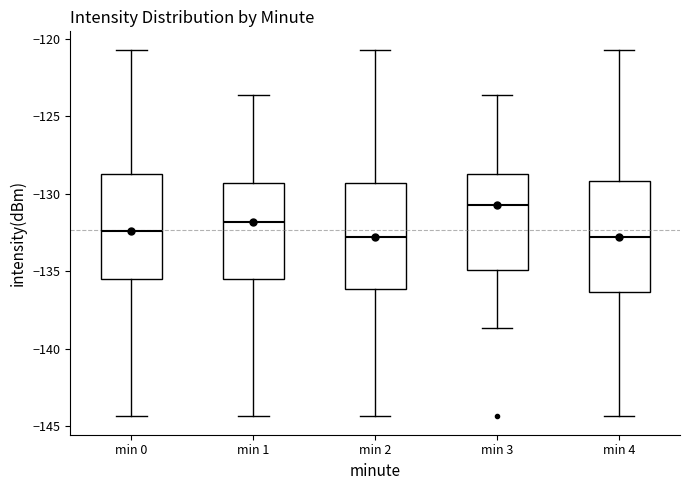

Reading left to right, transcribe this box plot: for each box, give where its median line is, the range the box spans, and where its two whiskers end, as read against the y-axis. The values are not printed on the chart, so give them approximately, as read against the axis.

min 0: median -132.5, box -135.5 to -128.5, whiskers -144.5 to -120.5
min 1: median -132.0, box -135.5 to -129.5, whiskers -144.5 to -123.5
min 2: median -133.0, box -136.0 to -129.5, whiskers -144.5 to -120.5
min 3: median -130.5, box -135.0 to -128.5, whiskers -138.5 to -123.5
min 4: median -133.0, box -136.5 to -129.0, whiskers -144.5 to -120.5